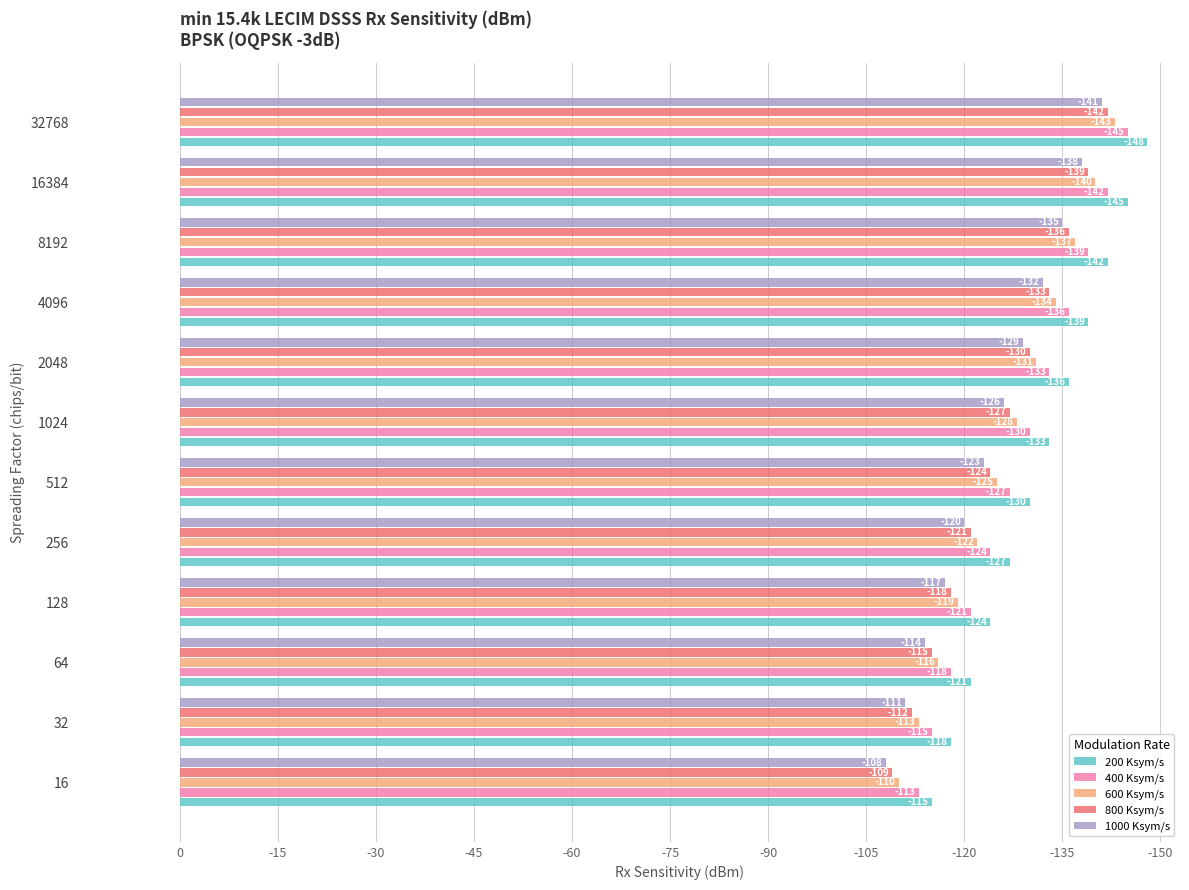

Does the chart contain stacked bars?

No